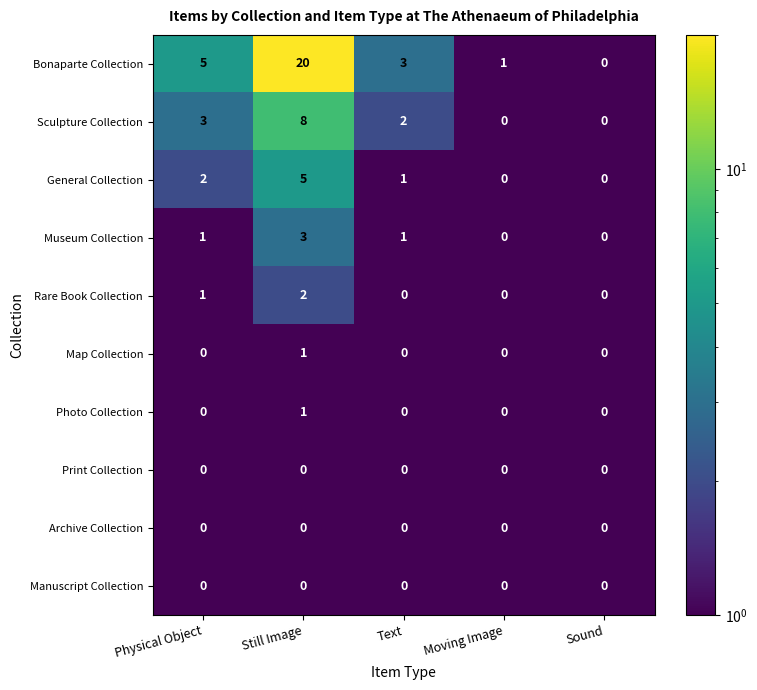

What is the maximum value shown in the chart?

20